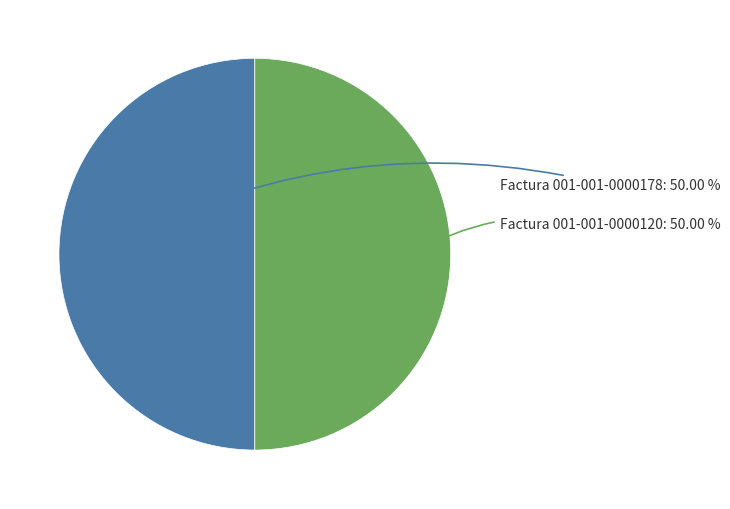

How many segments does this pie chart have?

2